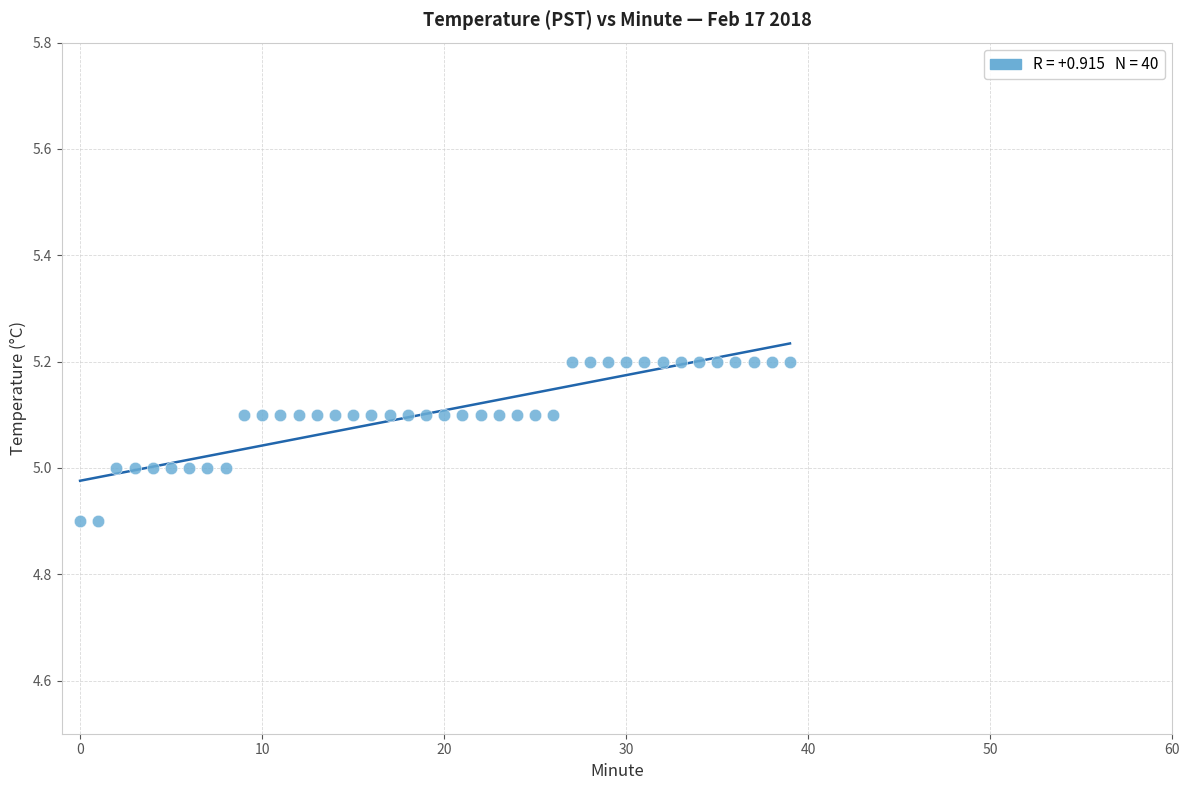

What is the range of Y values (max minus min)?

0.3